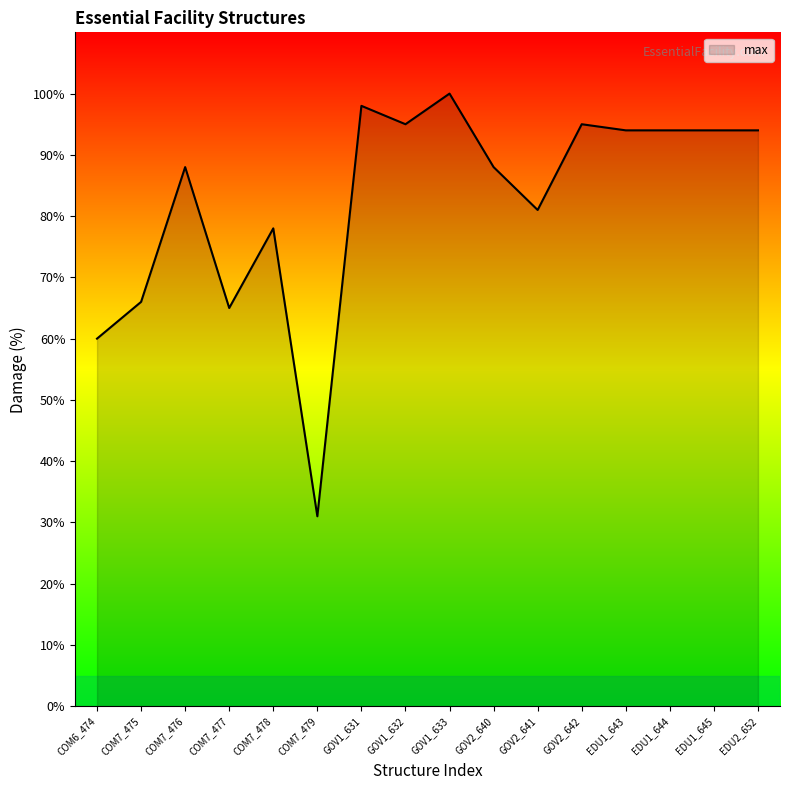

True or false: the data shows 53 at EDU2_652.

False